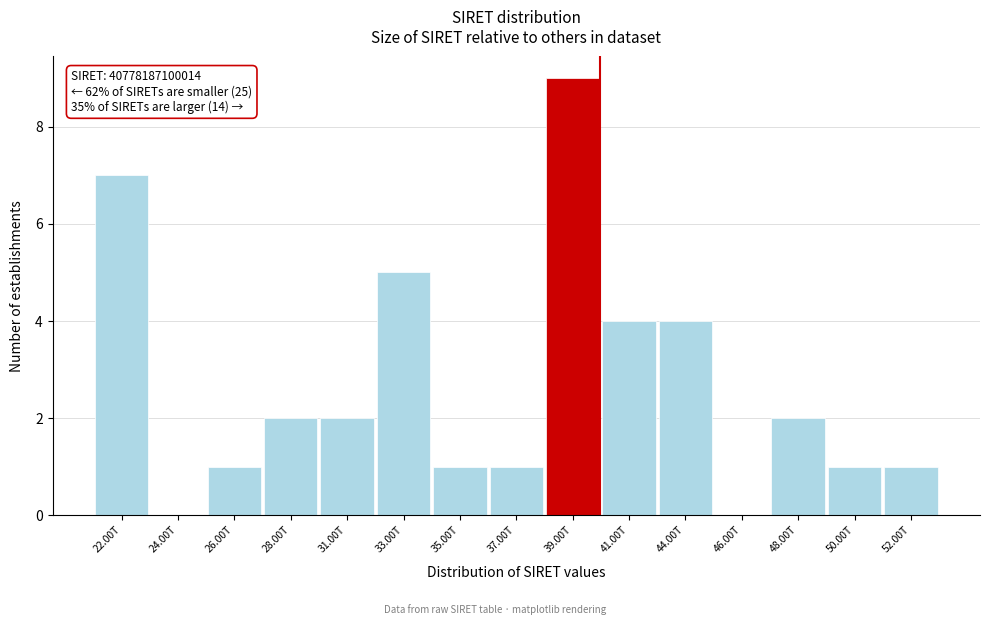

Reading left to right, list all the values displayed in this chart.

22.00T=7	24.00T=0	26.00T=1	28.00T=2	31.00T=2	33.00T=5	35.00T=1	37.00T=1	39.00T=9	41.00T=4	44.00T=4	46.00T=0	48.00T=2	50.00T=1	52.00T=1